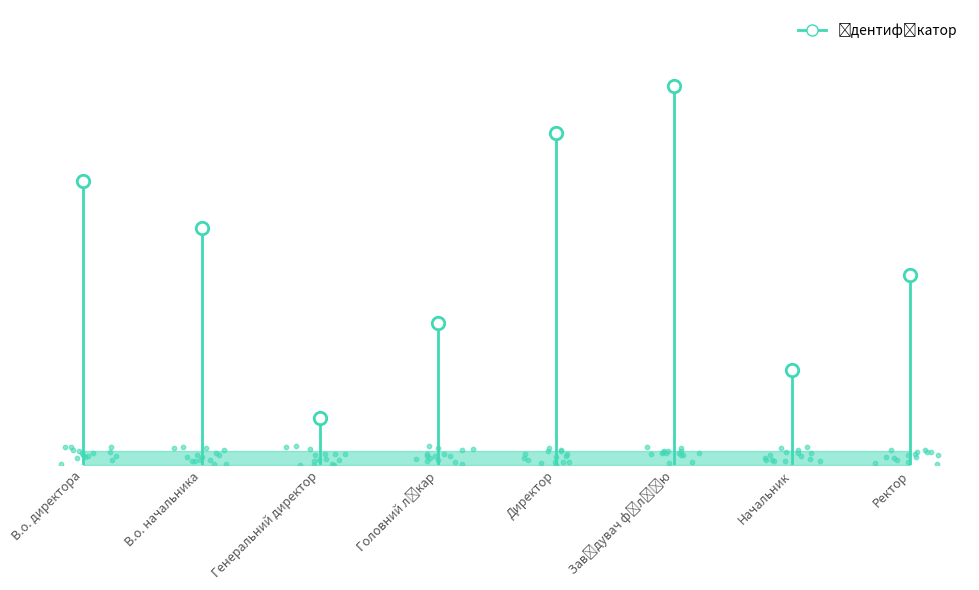

What is the ratio of the value at Начальник to the value at Генеральний директор?

2.0